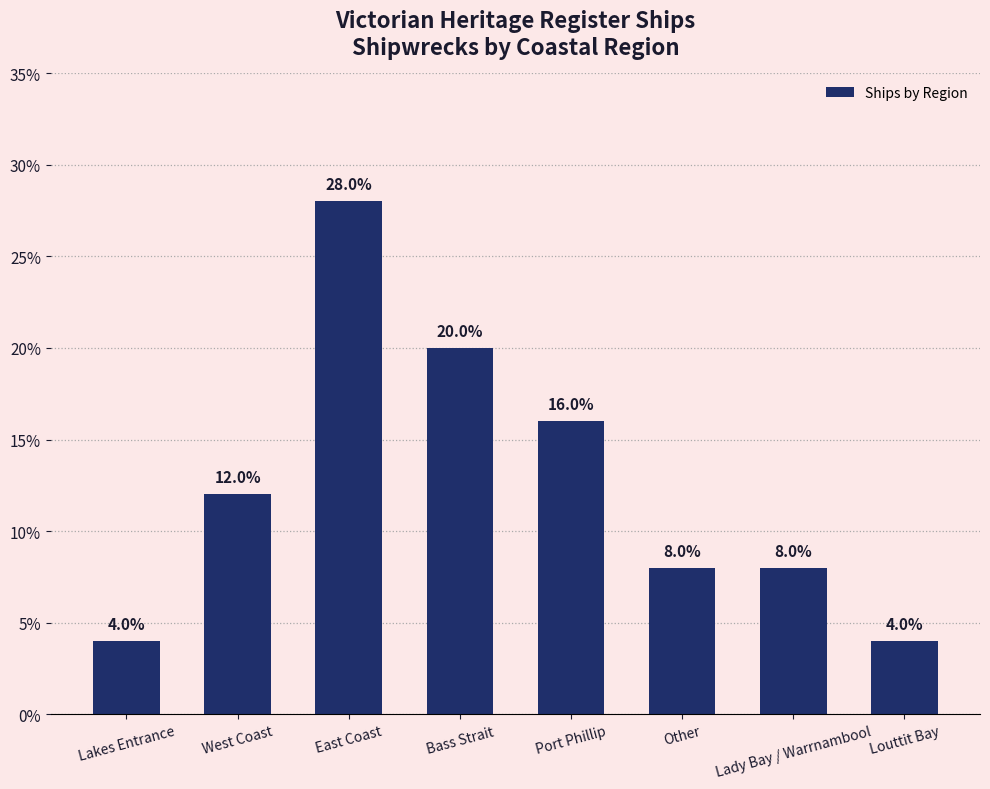

What is the ratio of the value at West Coast to the value at Bass Strait?

0.6